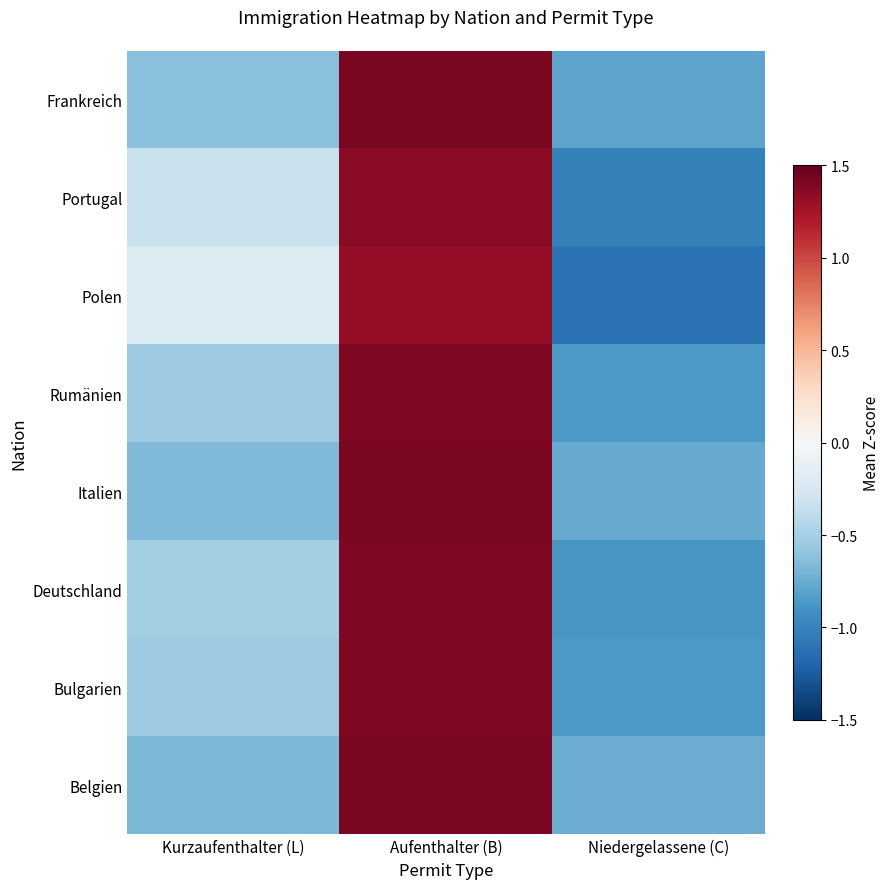

Count the number of data series in this chart.

8